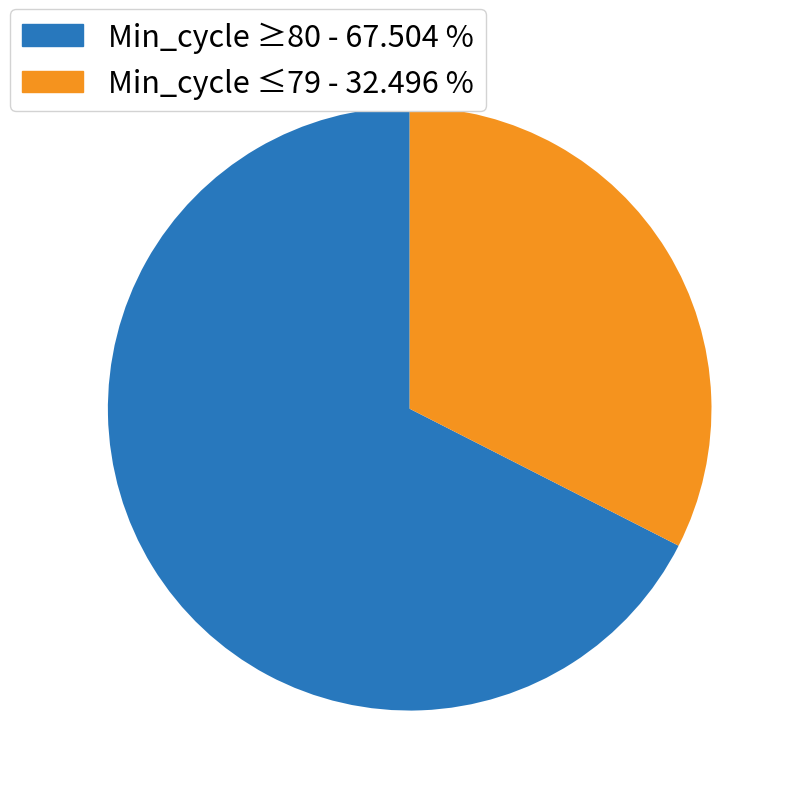

Count the number of slices in the pie.

2